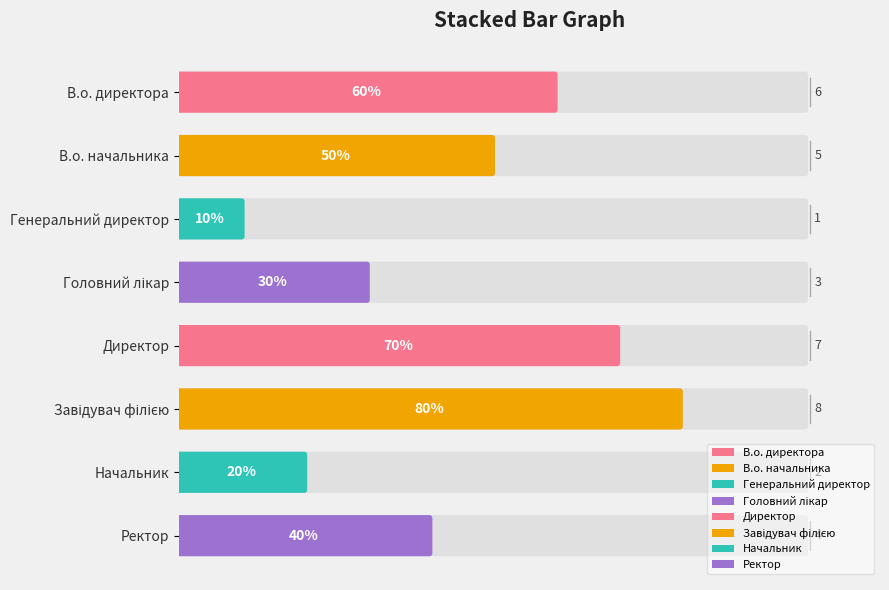

List the labels in order of value, largest first.

Завідувач філією, Директор, В.о. директора, В.о. начальника, Ректор, Головний лікар, Начальник, Генеральний директор